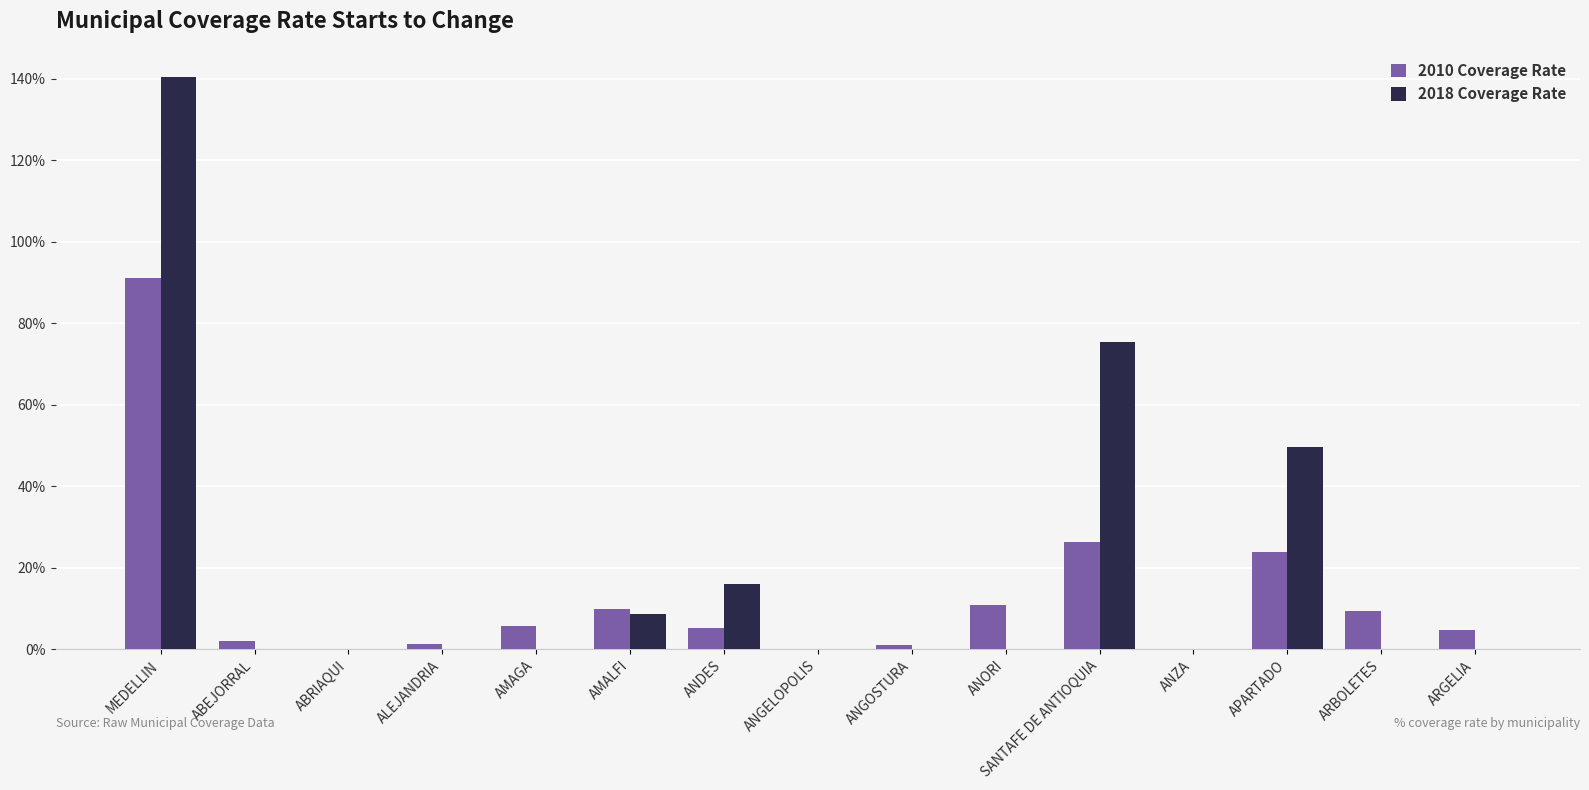

What are all the series names shown in the legend?

2010 Coverage Rate, 2018 Coverage Rate